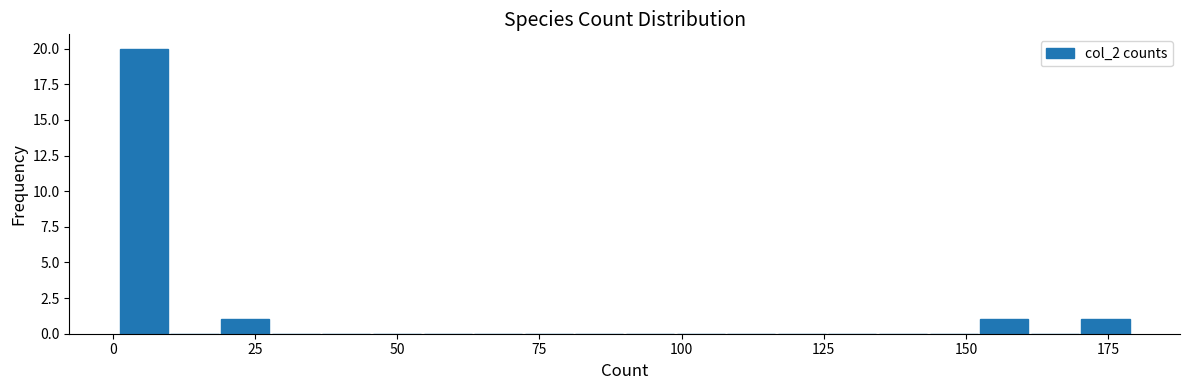

Around what value on the x-axis is the tallest bar? Give the approximate position of its centre, as read against the axis.

5